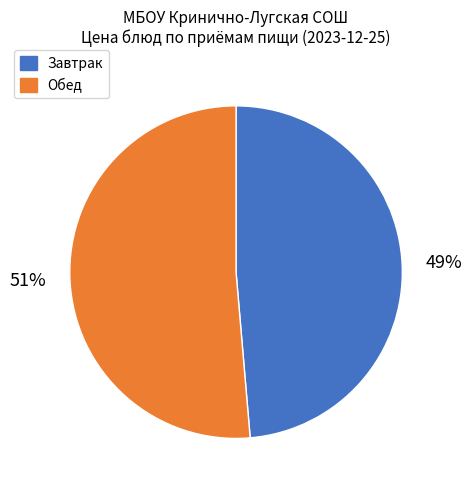

How many slices are in this pie chart?

2